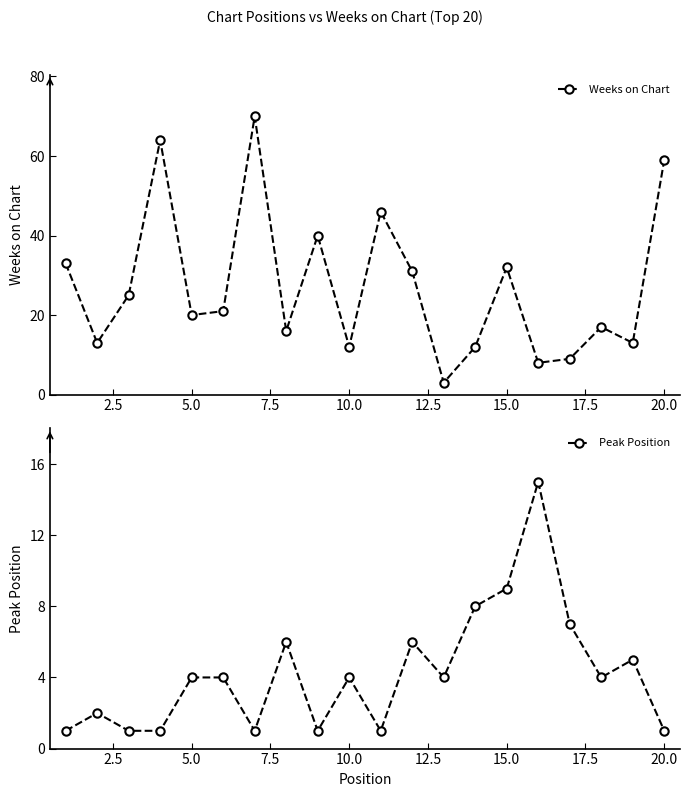

What is the maximum value for Weeks on Chart?

70